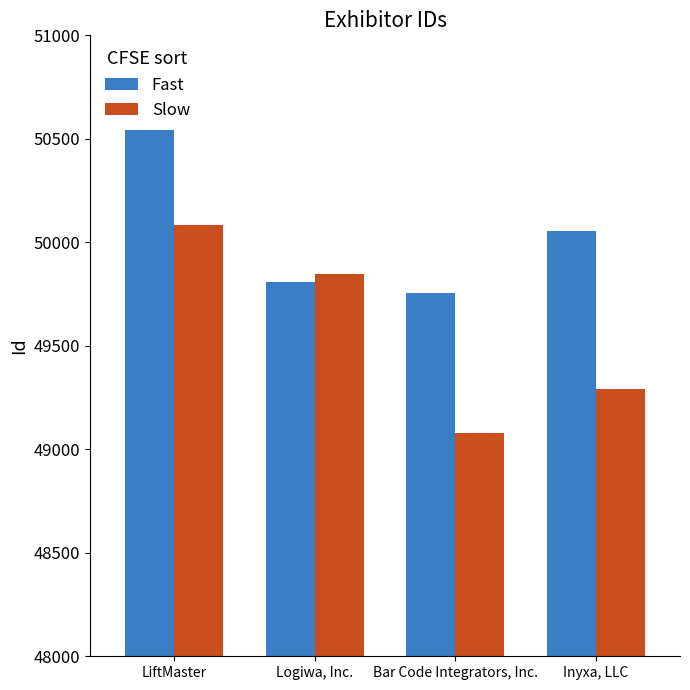

Reading left to right, extract all data points from this chart.

Fast: LiftMaster=50543	Logiwa, Inc.=49810	Bar Code Integrators, Inc.=49757	Inyxa, LLC=50054
Slow: LiftMaster=50085	Logiwa, Inc.=49846	Bar Code Integrators, Inc.=49080	Inyxa, LLC=49290